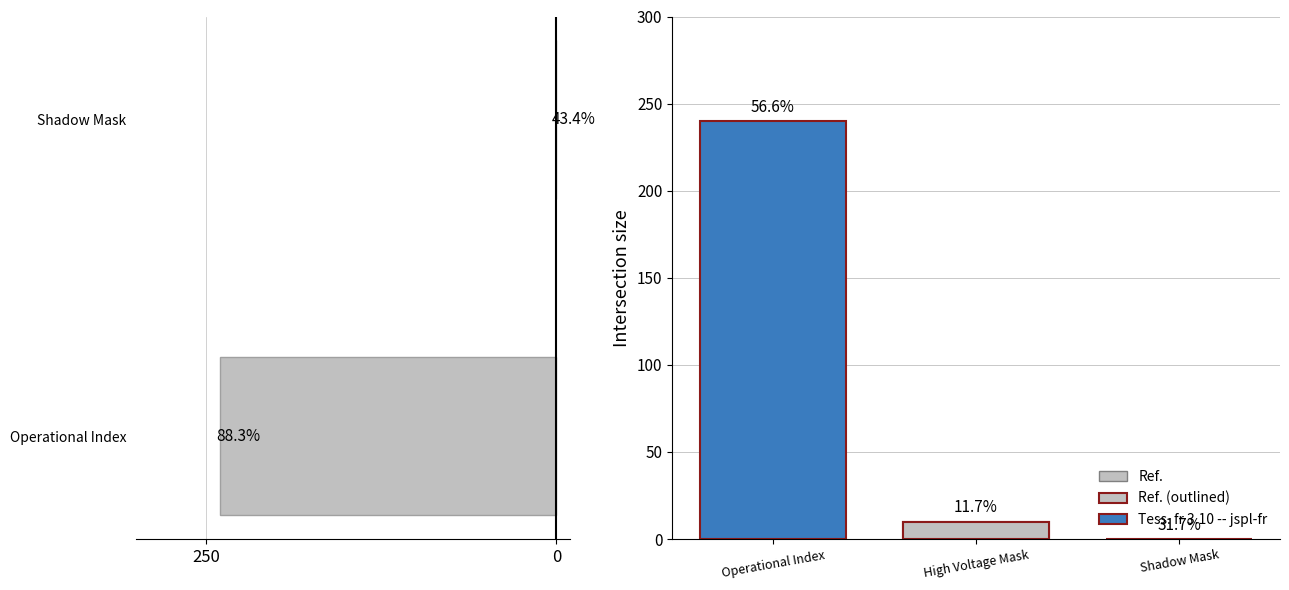

What is the spread (max minus min) of values at Shadow Mask?

4